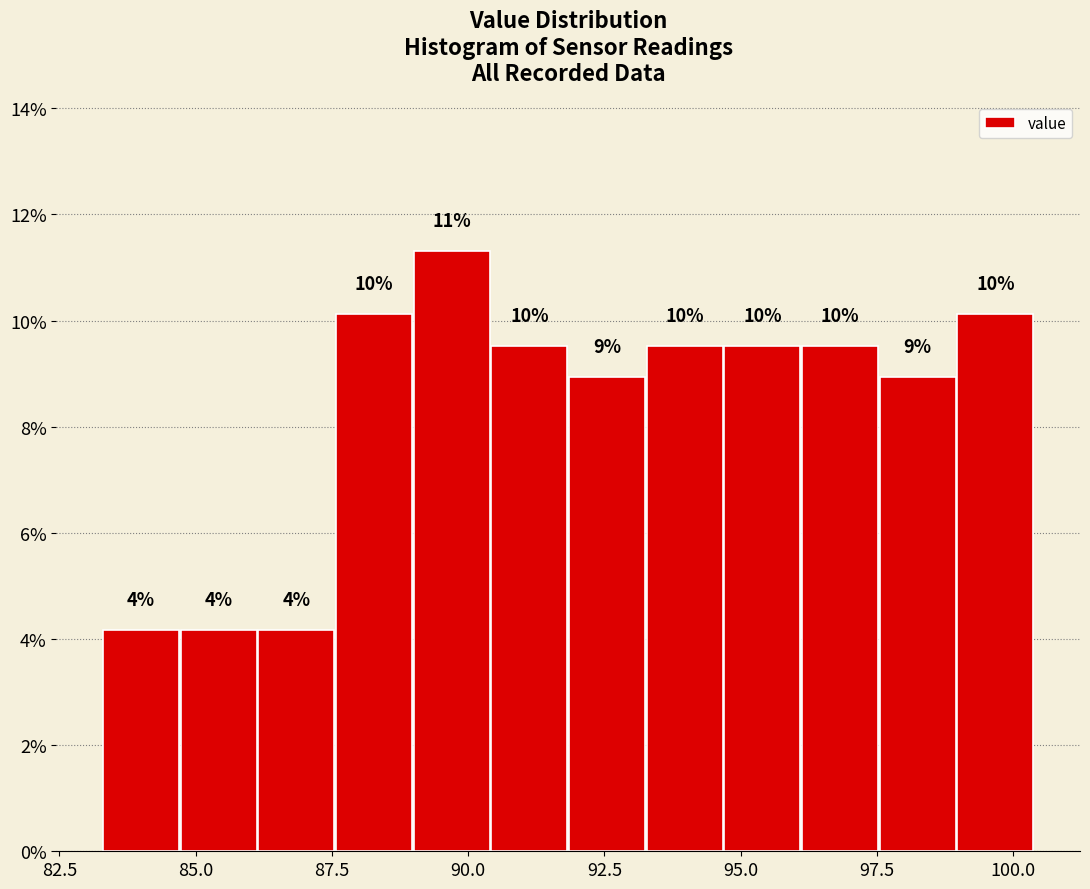

Read against the x-axis, roughly where is the centre of the tallest bar?

89.5